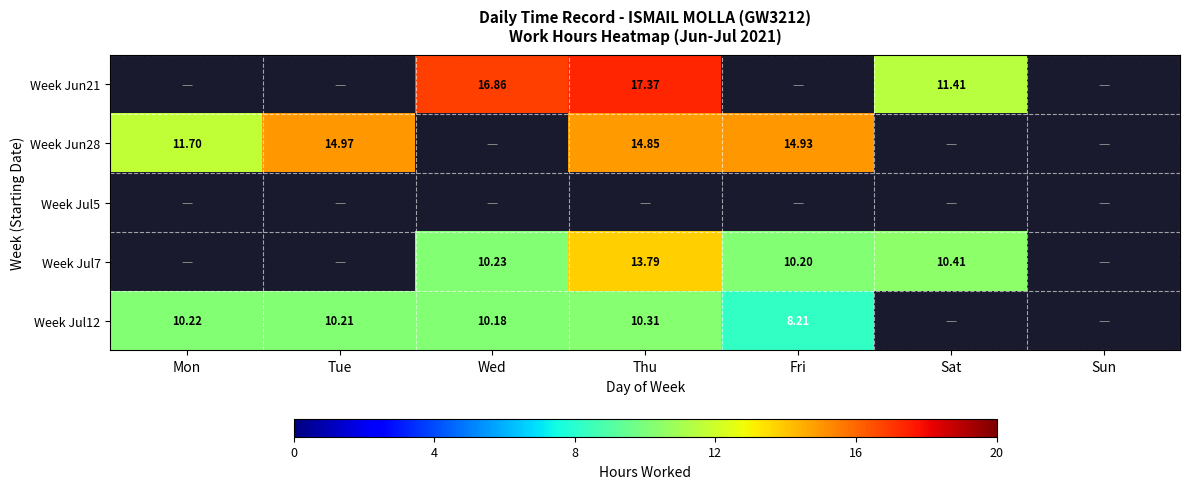

The Week Jun21 series shows 16.9 at Wed. True or false?

True